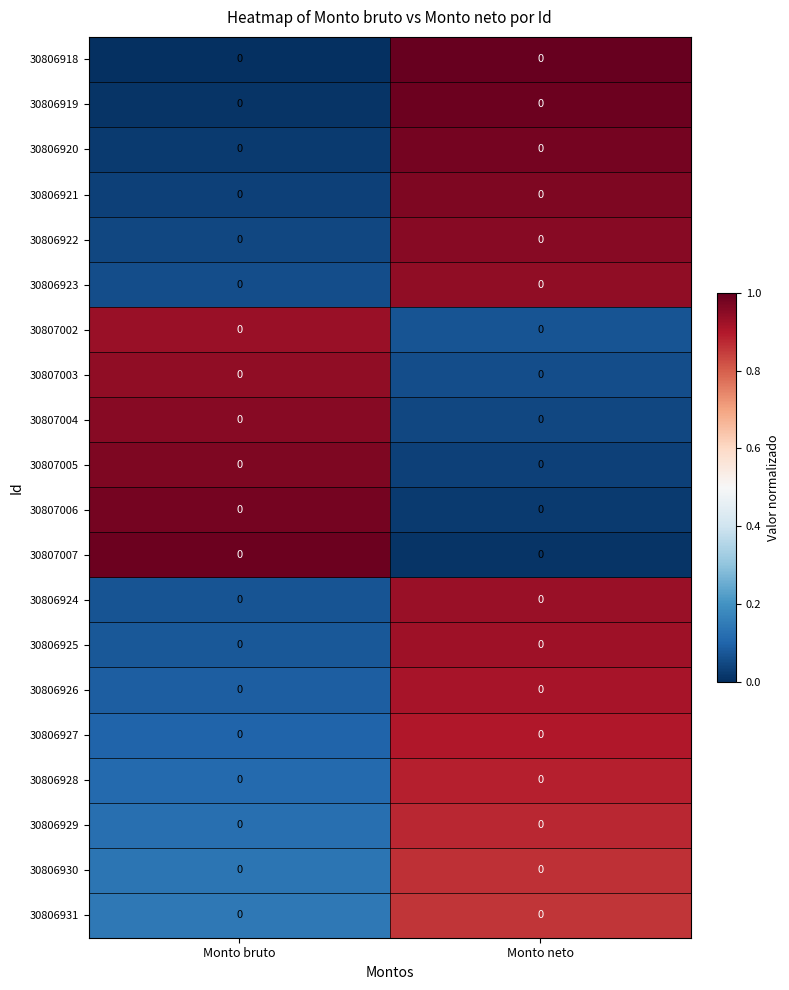

At which category does the chart reach its peak across all series?

Monto neto